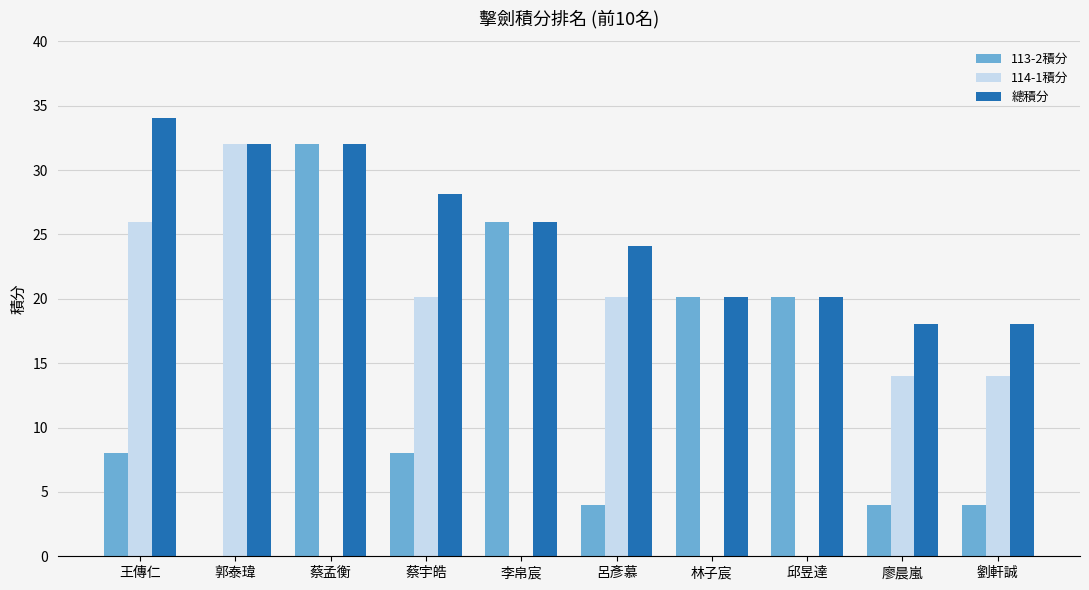

How many positive values does the 113-2積分 series have?

9